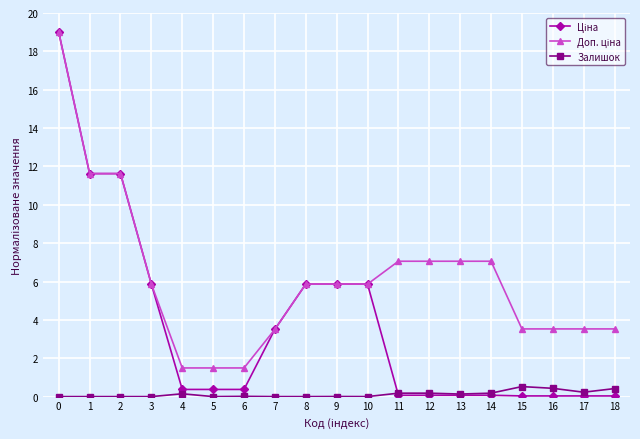

What is the difference between the highest and lowest values at 12?

7.0